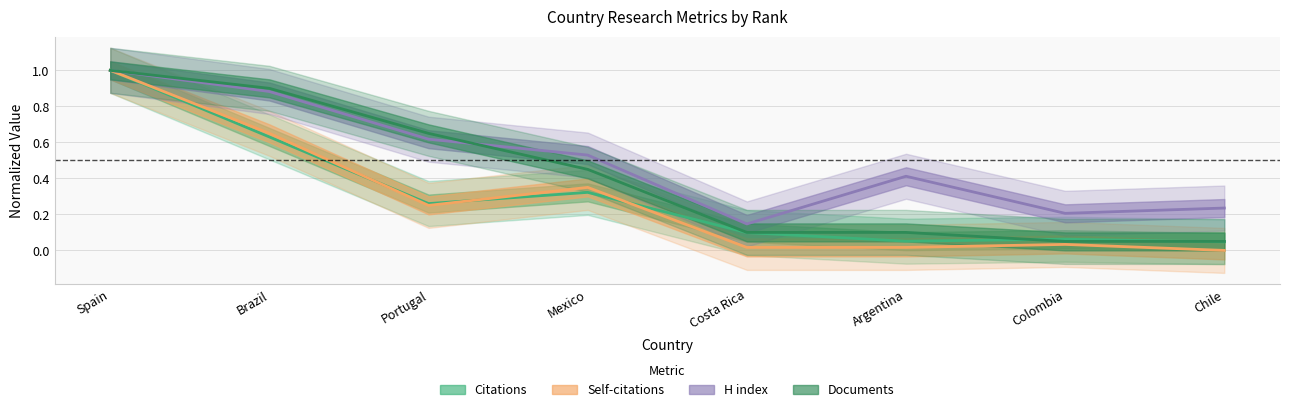

Does the chart have visible grid lines?

Yes